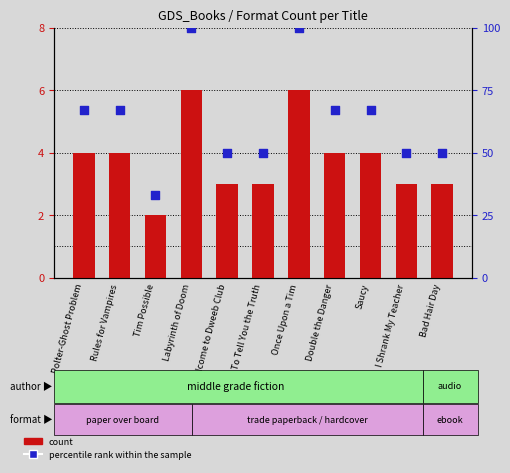

What is the total value across all series at Labyrinth of Doom?

106